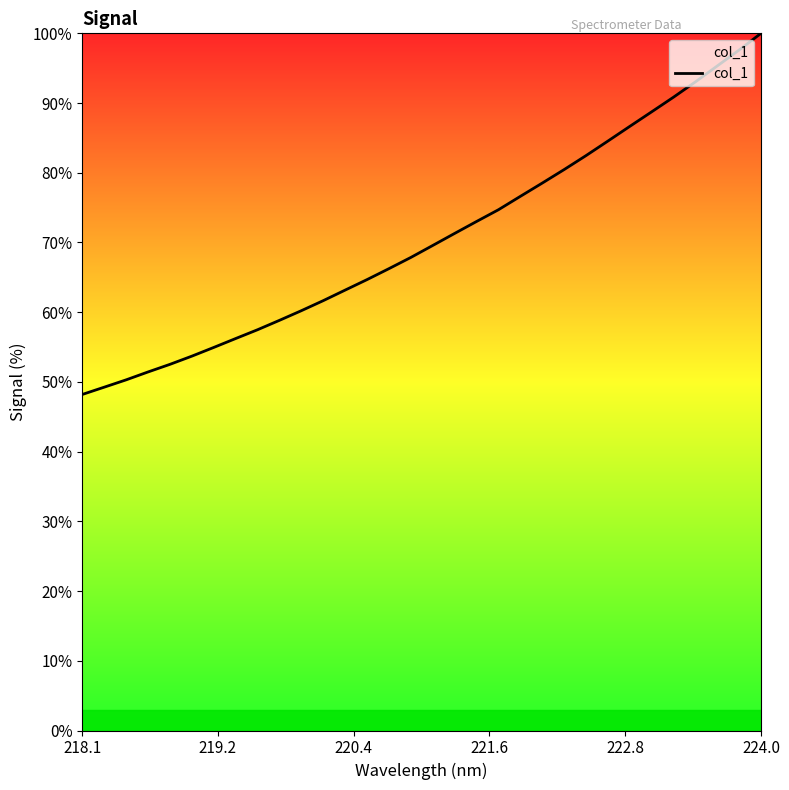

What is the difference between the maximum and minimum values?

51.8